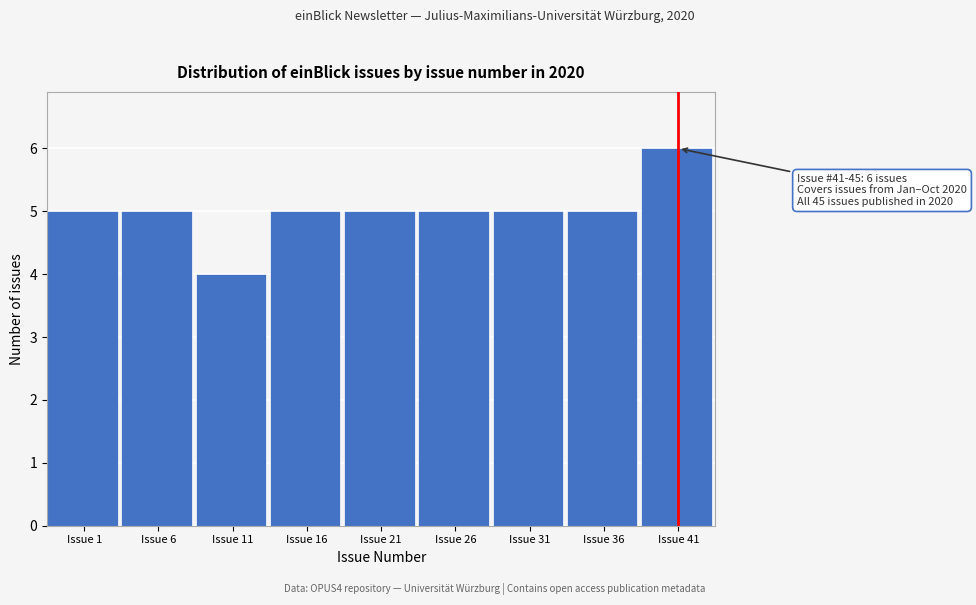

Reading left to right, transcribe all the data shown in this chart.

Issue 1=5	Issue 6=5	Issue 11=4	Issue 16=5	Issue 21=5	Issue 26=5	Issue 31=5	Issue 36=5	Issue 41=6